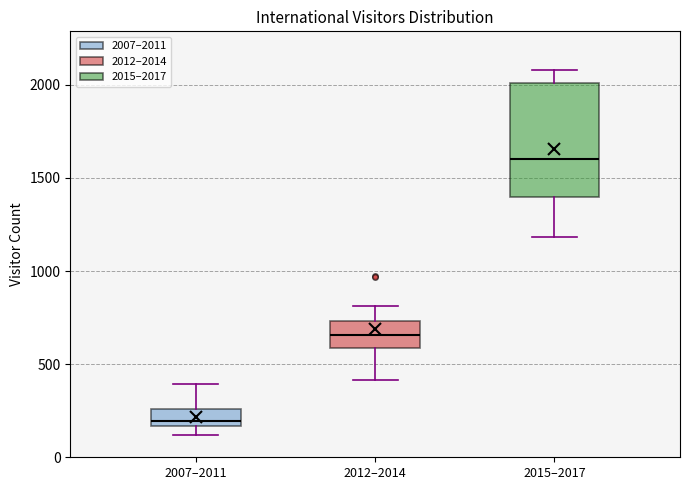

Which box is the tallest, from its lower edge to its upper edge?

2015–2017